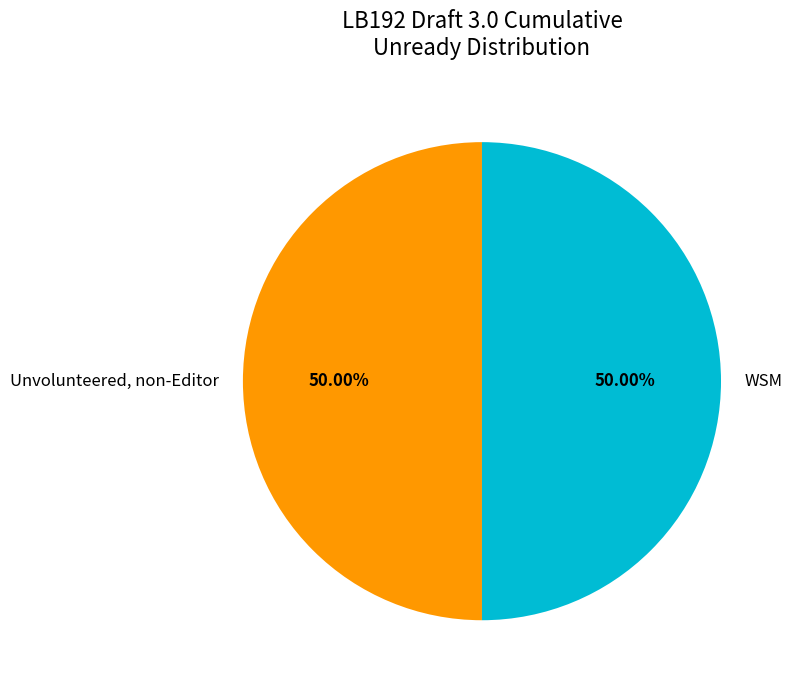

Approximately how many times larger is the value at Unvolunteered, non-Editor compared to WSM?

1.0